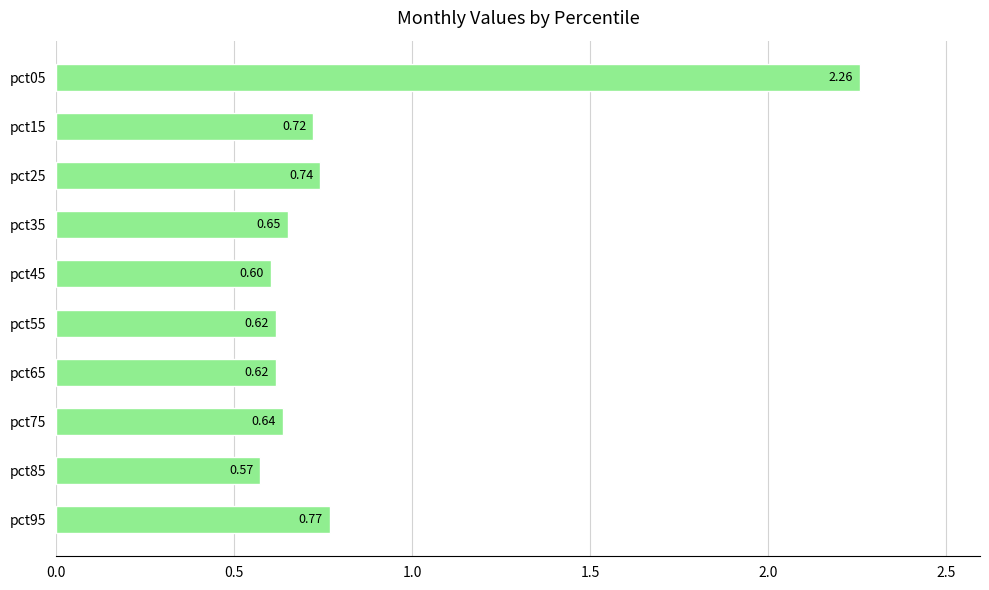

Which label corresponds to the smallest value in the chart?

pct85